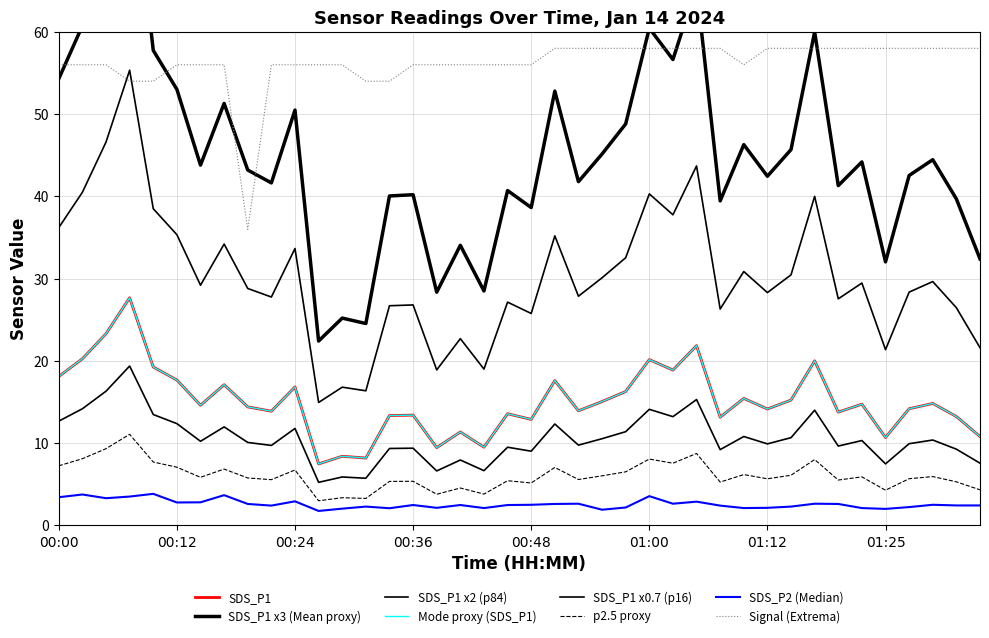

At which category is the sum across all series the highest?

00:07